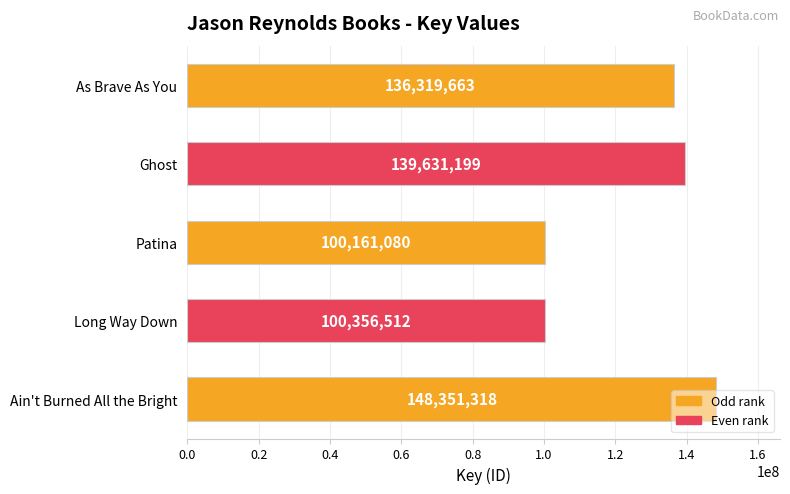

The chart shows a value of 196441774 at As Brave As You. True or false?

False